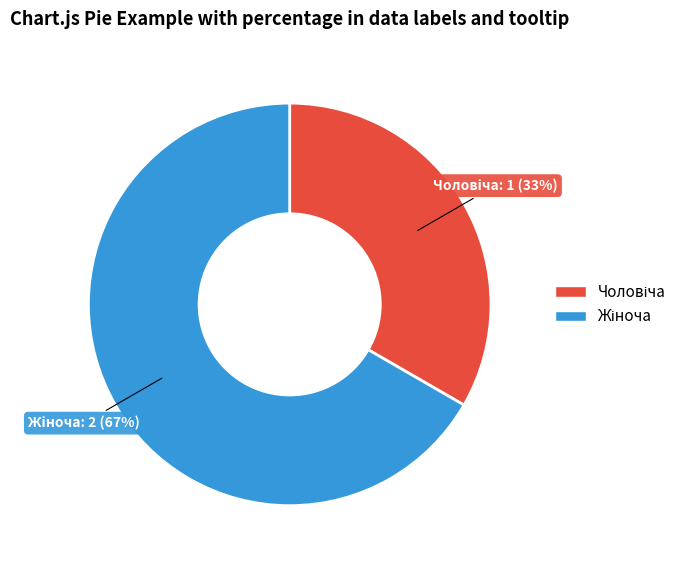

Count the number of slices in the pie.

2